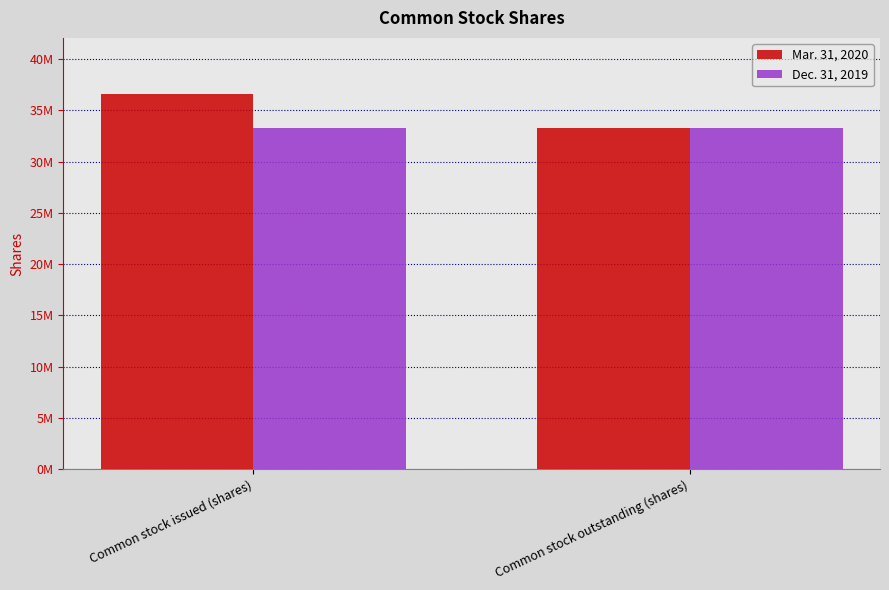

What is the highest value of the Mar. 31, 2020 series?

36582309